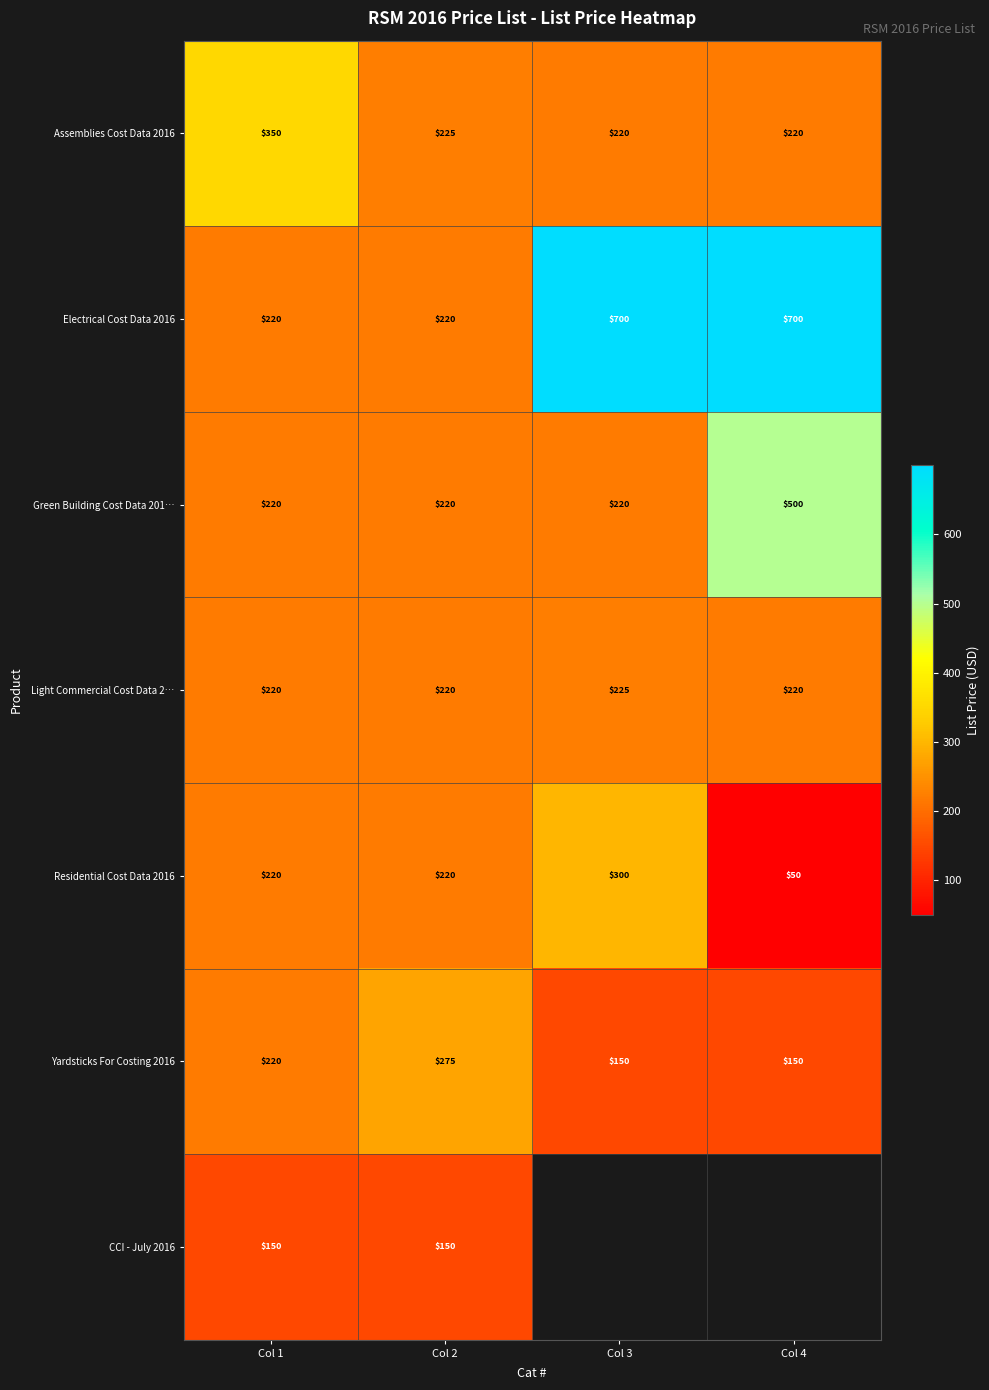

Is the value of Yardsticks For Costing 2016 at Col 2 greater than the value of Electrical Cost Data 2016 at Col 3?

No